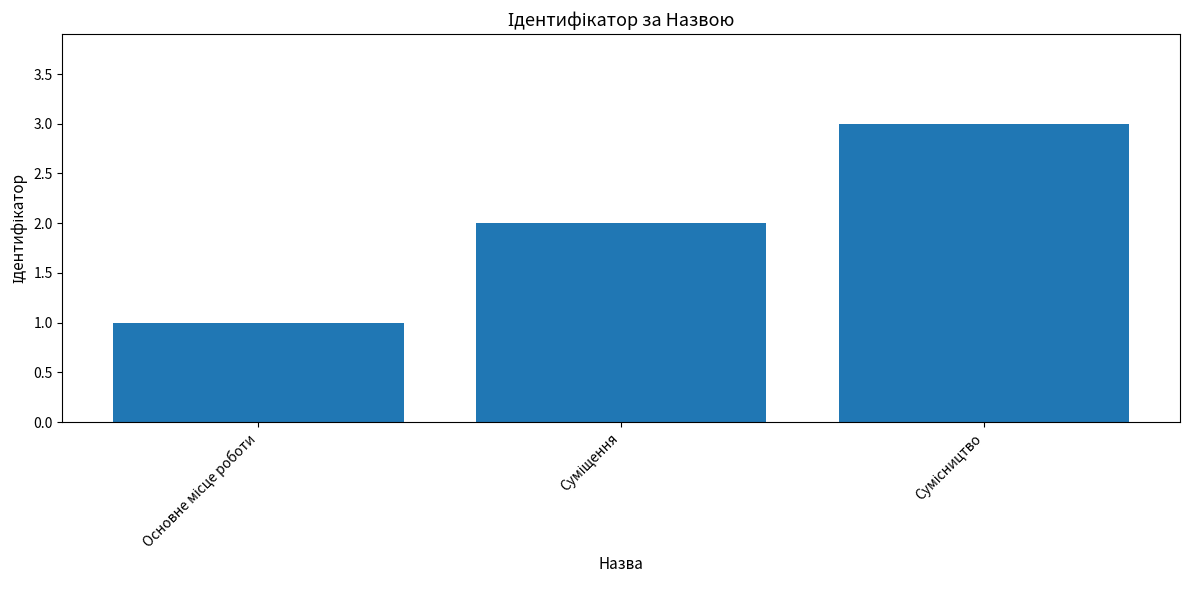

What is the greatest value displayed?

3